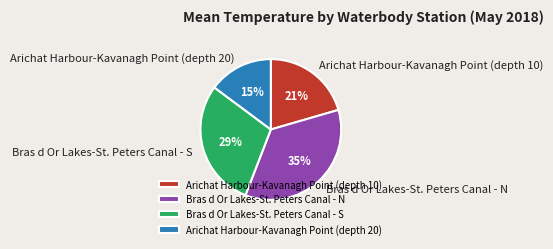

To the nearest percent, what percentage of the pie is Bras d Or Lakes-St. Peters Canal - S?

29%